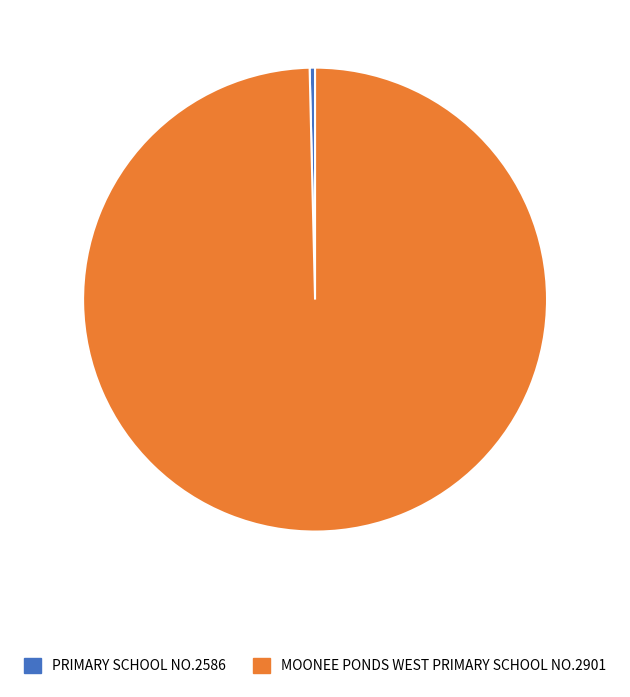

Which has a higher value, PRIMARY SCHOOL NO.2586 or MOONEE PONDS WEST PRIMARY SCHOOL NO.2901?

MOONEE PONDS WEST PRIMARY SCHOOL NO.2901